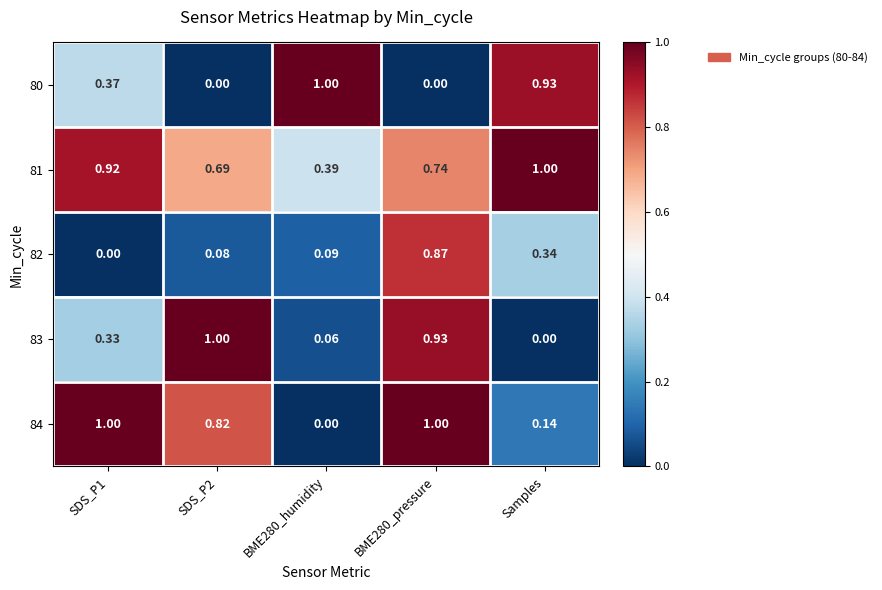

Is the value of 81 at SDS_P2 greater than the value of 80 at BME280_humidity?

No